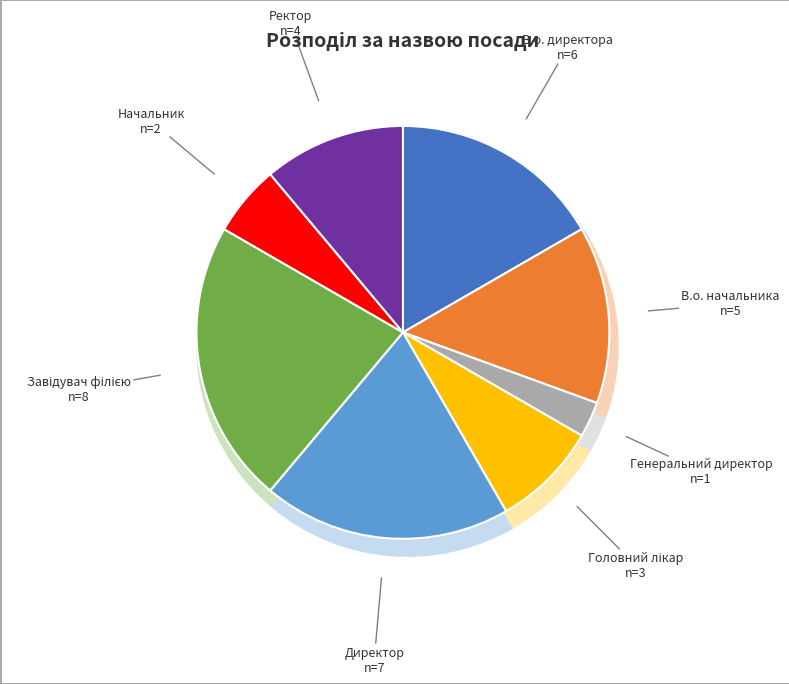

What is the change in value from Директор to Начальник?

-5